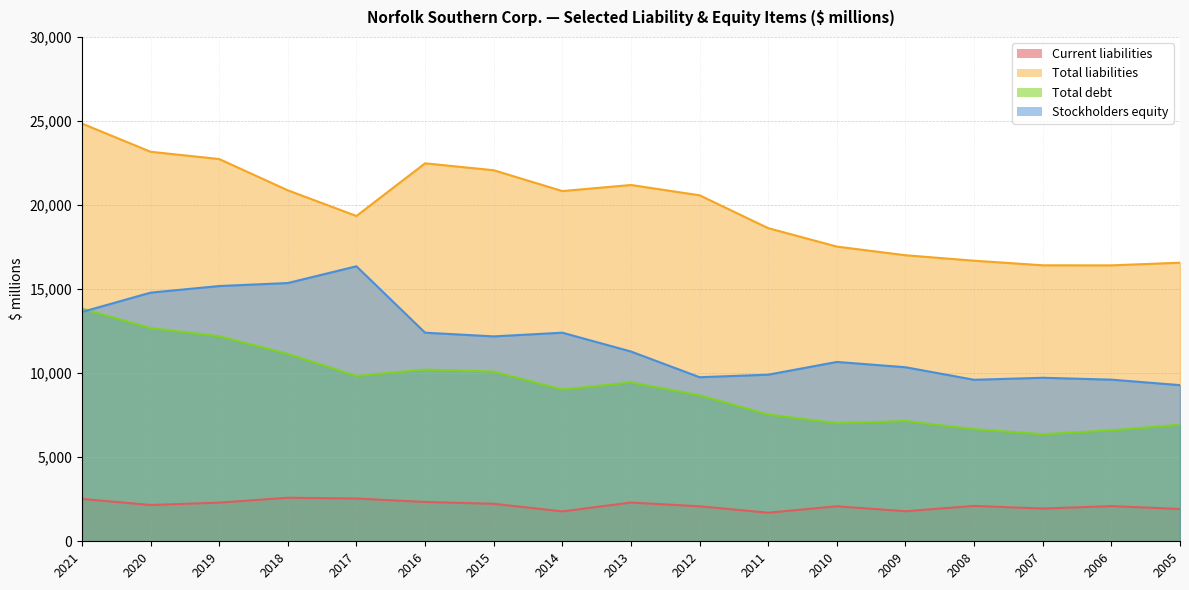

Rank the series by their maximum value, from highest to lowest.

Total liabilities, Stockholders equity, Total debt, Current liabilities